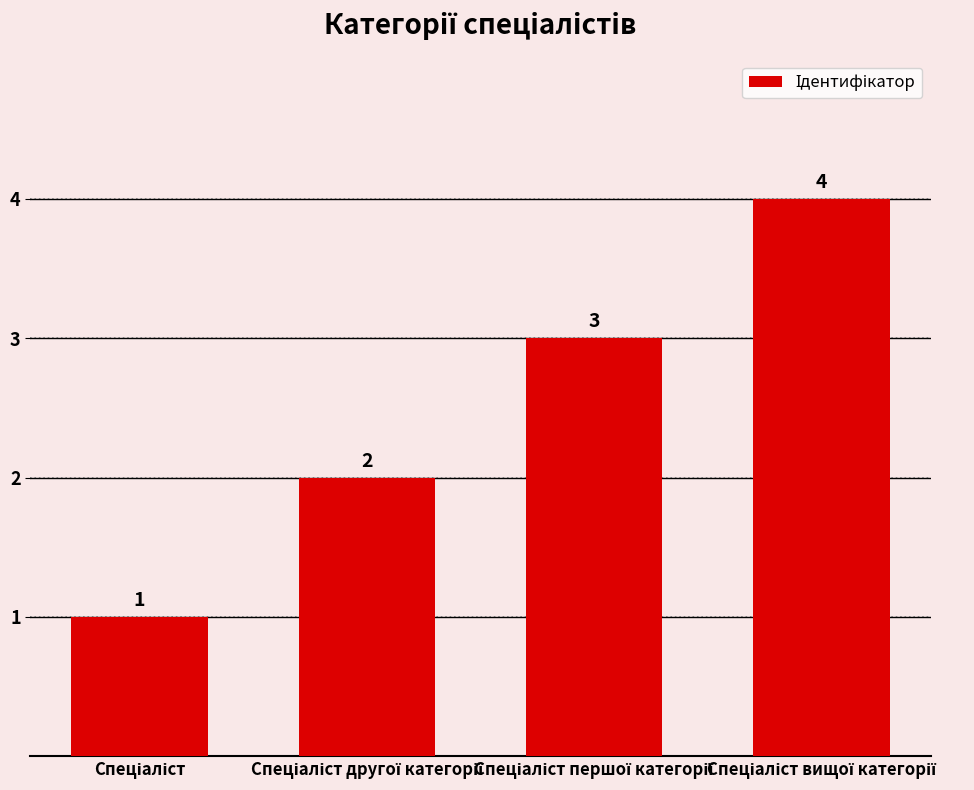

How many values are between 2 and 4?

3